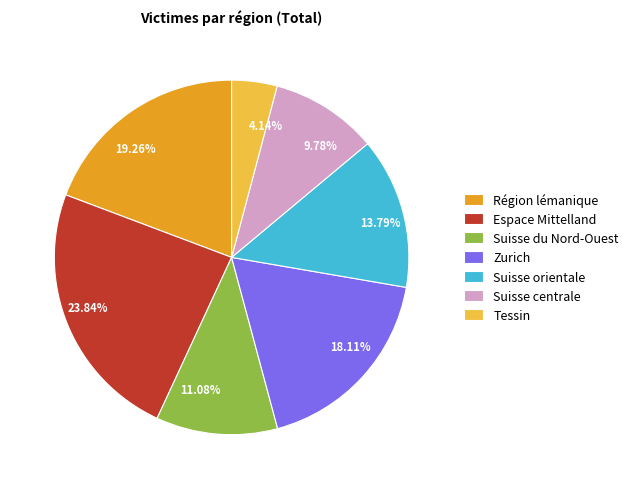

To the nearest percent, what is the difference between the largest and smallest slice percentages?

20%